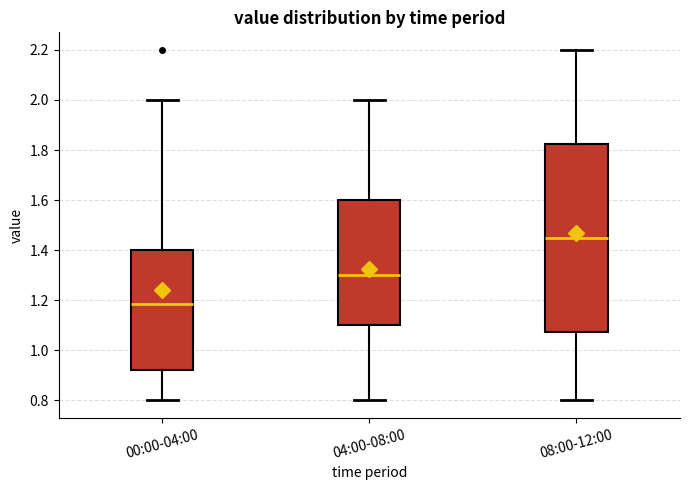

Reading left to right, transcribe this box plot: for each box, give where its median line is, the range the box spans, and where its two whiskers end, as read against the y-axis. The values are not printed on the chart, so give them approximately, as read against the axis.

00:00-04:00: median 1.18, box 0.92 to 1.40, whiskers 0.80 to 2.00
04:00-08:00: median 1.30, box 1.10 to 1.60, whiskers 0.80 to 2.00
08:00-12:00: median 1.46, box 1.08 to 1.82, whiskers 0.80 to 2.20